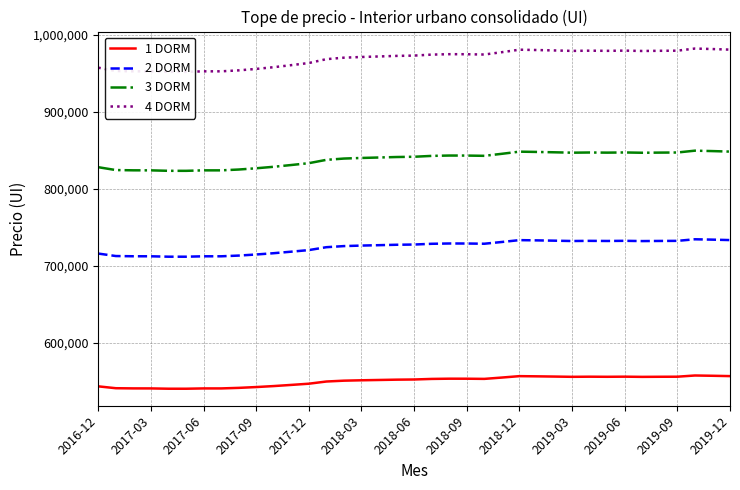

True or false: 1 DORM and 3 DORM intersect in this chart.

False